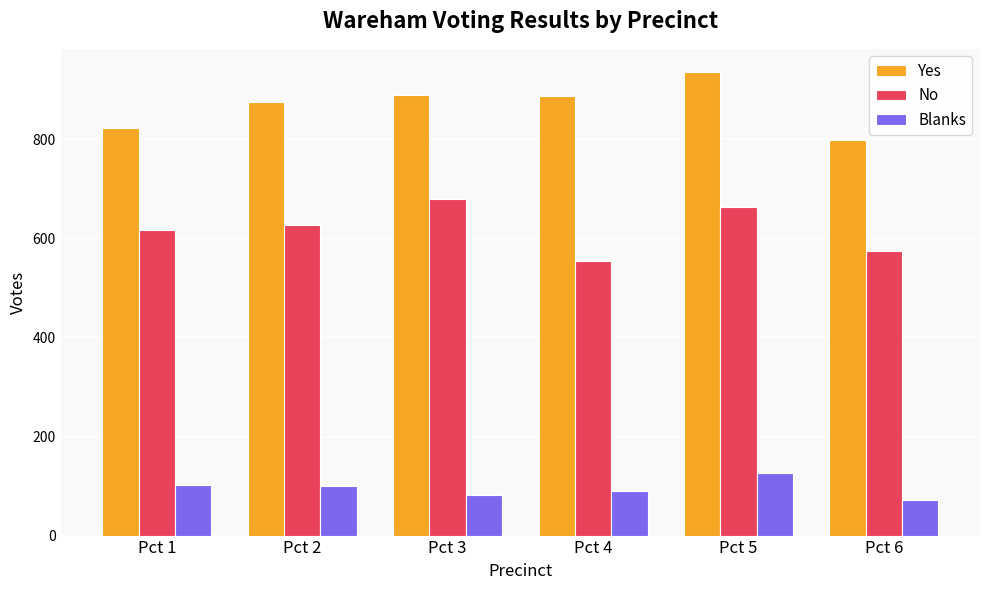

The No series shows 574 at Pct 6. True or false?

True